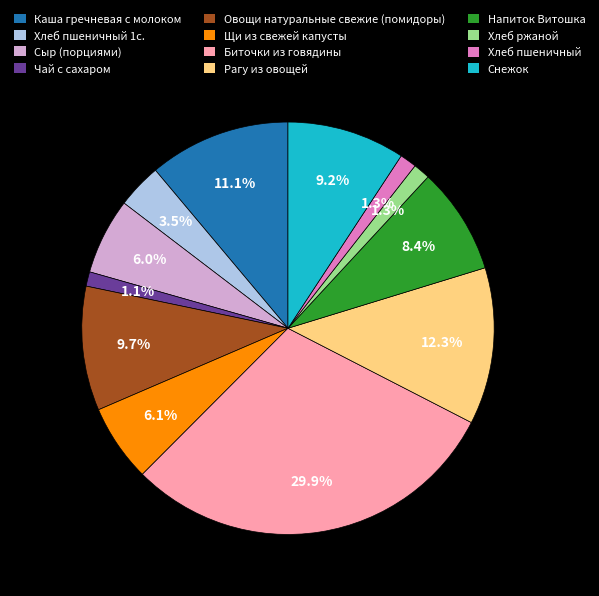

What percentage do Напиток Витошка and Хлеб пшеничный together represent?

9.7%